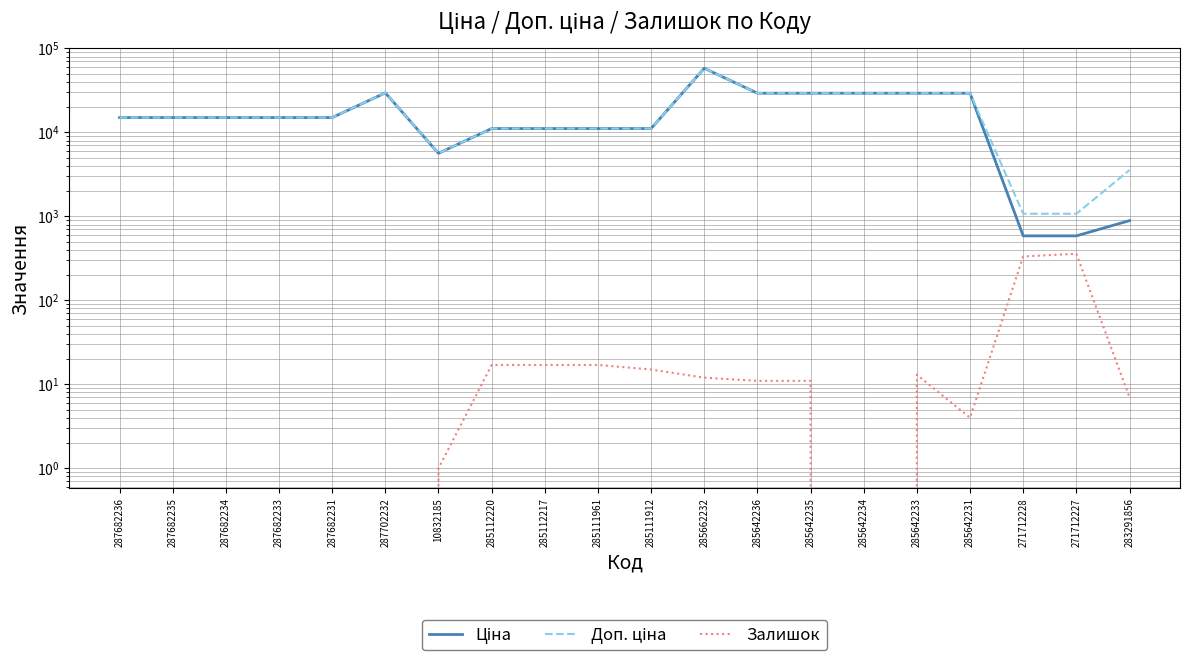

Reading left to right, list all the values displayed in this chart.

Ціна: 287682236=15019.2	287682235=15019.2	287682234=15019.2	287682233=15019.2	287682231=15019.2	287702232=29548.9	10832185=5636.0	285112220=11113.6	285112217=11113.6	285111961=11113.6	285111912=11113.6	285662232=58037.0	285642236=29294.9	285642235=29294.9	285642234=29294.9	285642233=29294.9	285642231=29294.9	271712228=586.0	271712227=586.0	283291856=889.9
Доп. ціна: 287682236=15019.2	287682235=15019.2	287682234=15019.2	287682233=15019.2	287682231=15019.2	287702232=29548.9	10832185=5636.0	285112220=11113.6	285112217=11113.6	285111961=11113.6	285111912=11113.6	285662232=58037.0	285642236=29294.9	285642235=29294.9	285642234=29294.9	285642233=29294.9	285642231=29294.9	271712228=1074.5	271712227=1074.5	283291856=3559.7
Залишок: 287682236=0.0	287682235=0.0	287682234=0.0	287682233=0.0	287682231=0.0	287702232=0.0	10832185=1.0	285112220=17.0	285112217=17.0	285111961=17.0	285111912=15.0	285662232=12.0	285642236=11.0	285642235=11.0	285642234=0.0	285642233=13.0	285642231=4.0	271712228=333.0	271712227=359.0	283291856=7.0